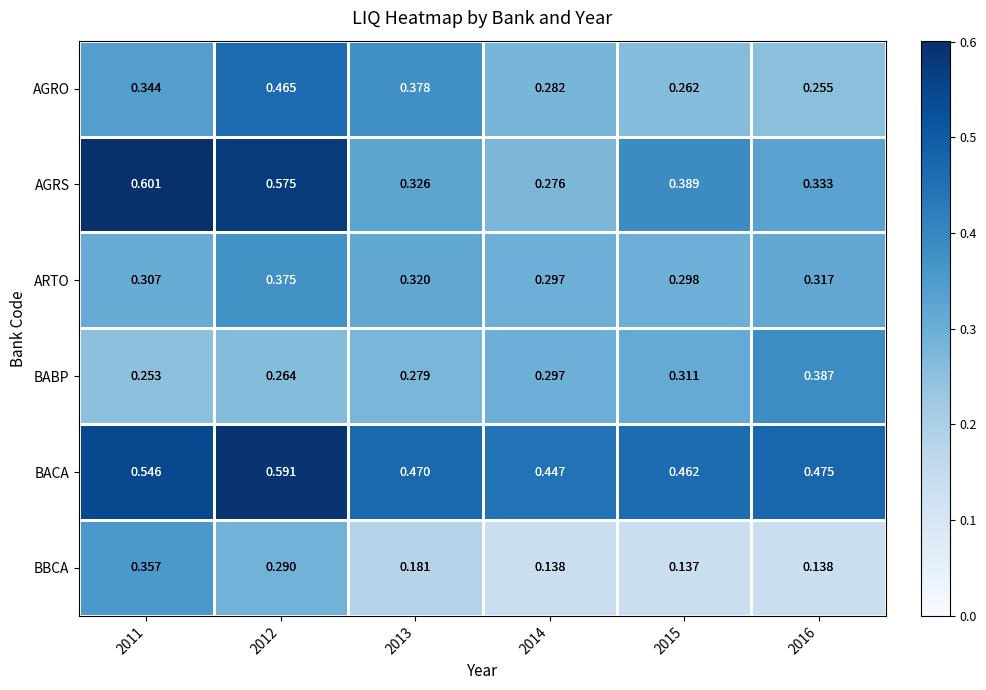

How many series are shown in this chart?

6